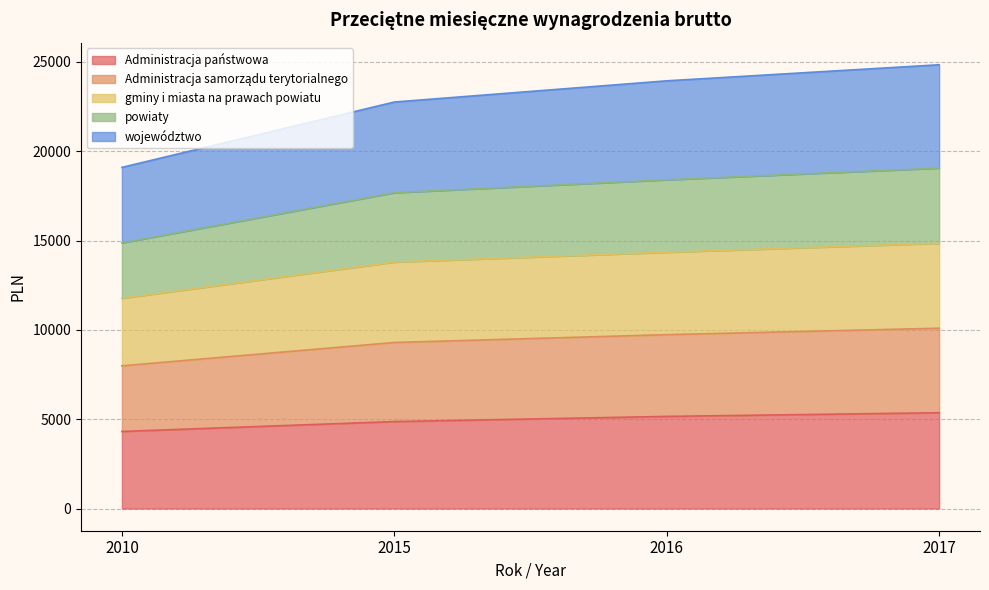

At which label does Administracja państwowa reach its minimum?

2010